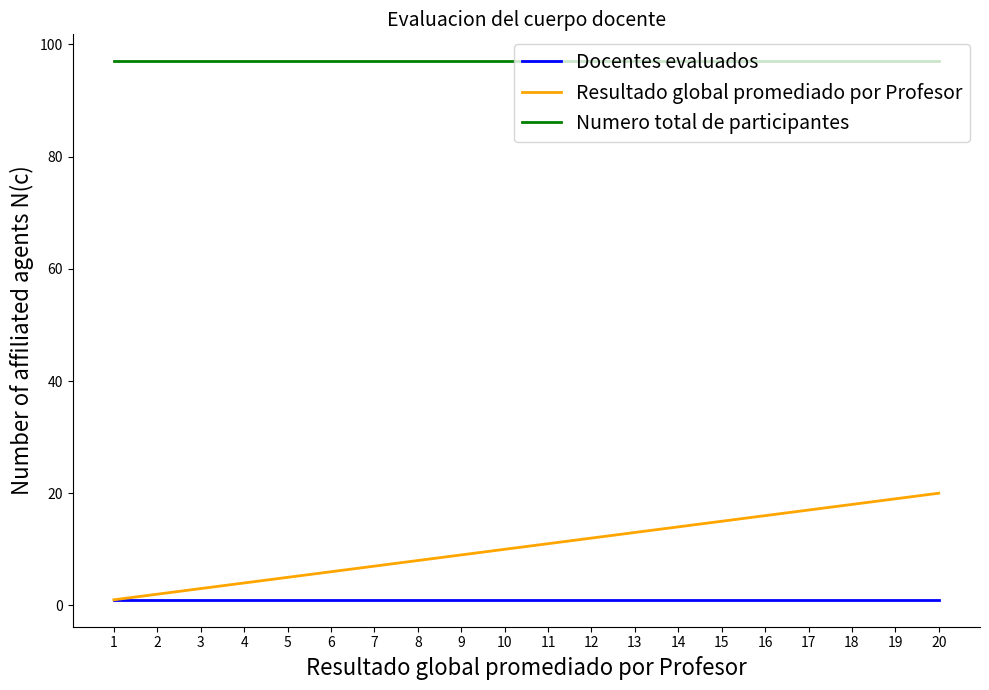

Is the value of Docentes evaluados at 14 greater than the value of Resultado global promediado por Profesor at 7?

No